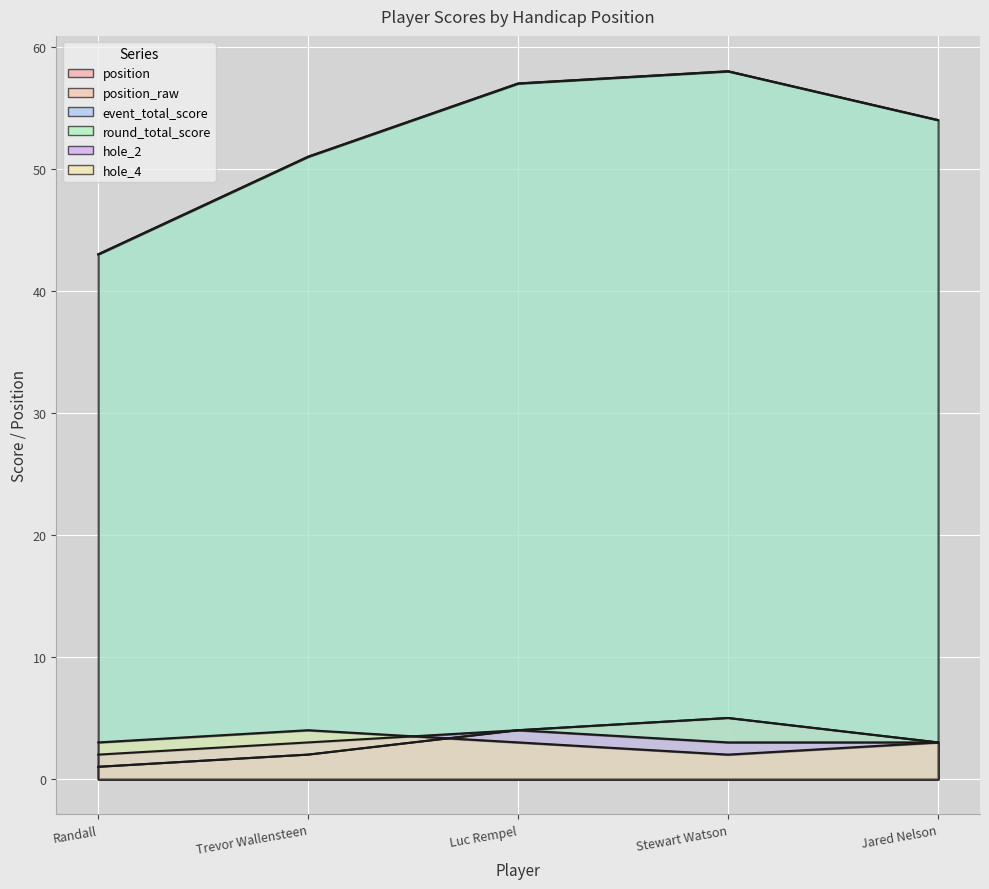

The value of hole_4 at Stewart Watson is 1. True or false?

False